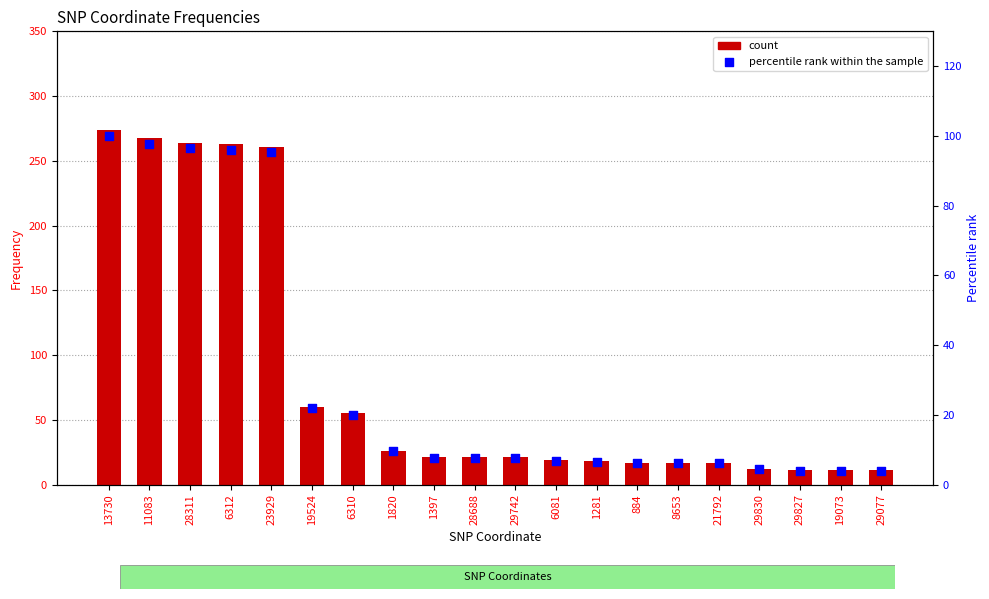

Which series contains the lowest Y value?

percentile rank within the sample